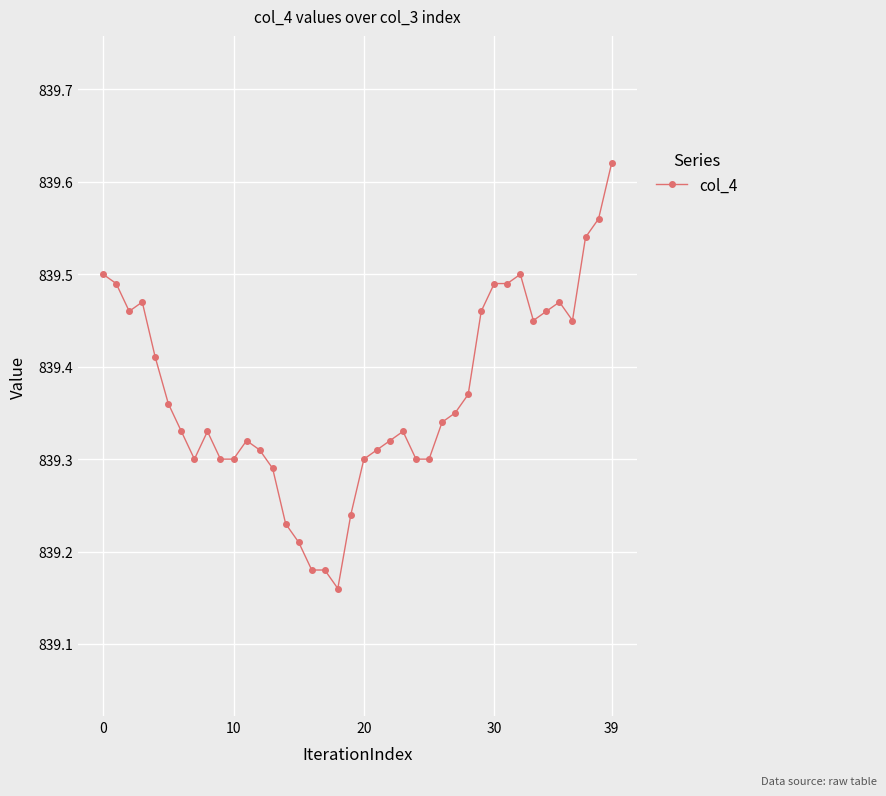

Count the values in the range 839 to 840.

40